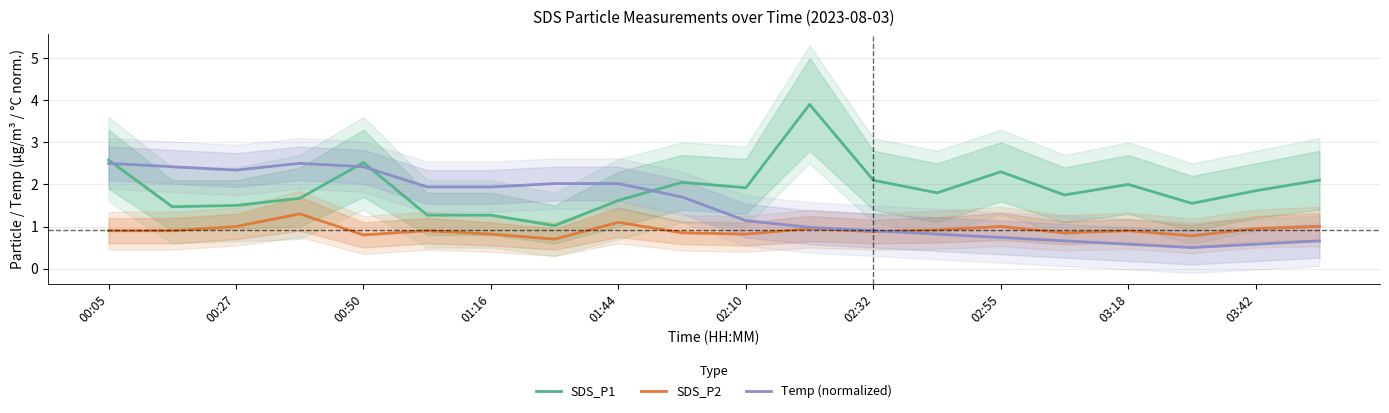

At which category does the chart reach its peak across all series?

11